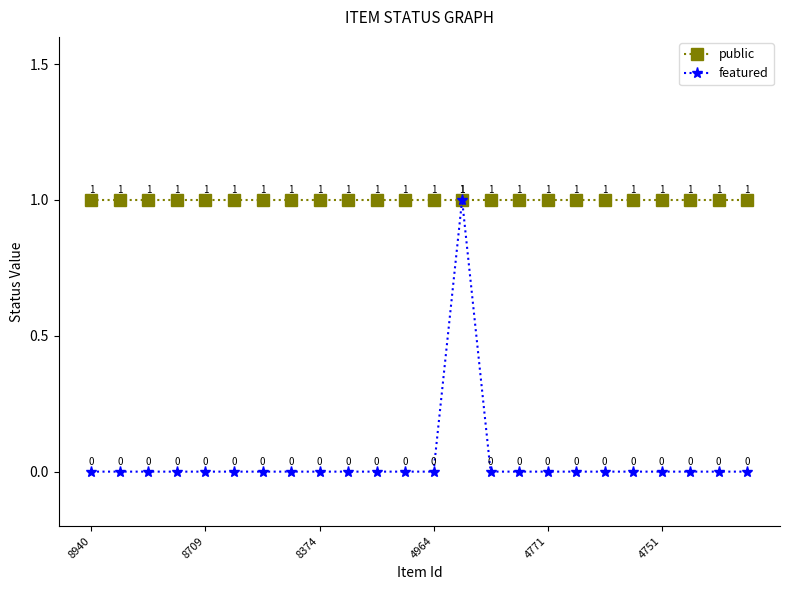

Which series has the largest total across all categories?

public